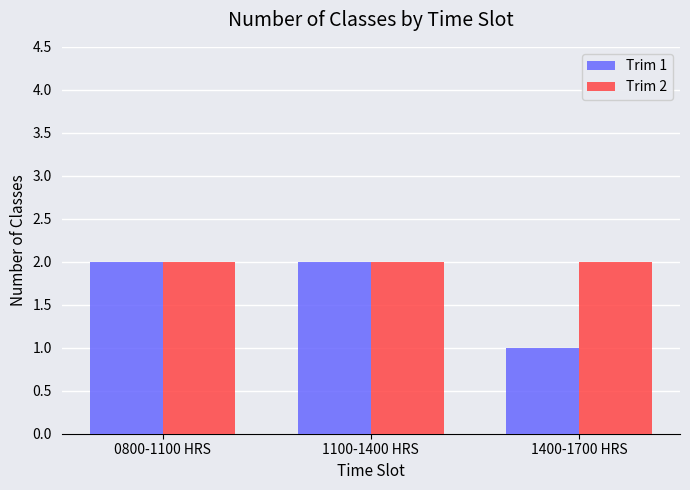

Which series has the largest range (max minus min)?

Trim 1